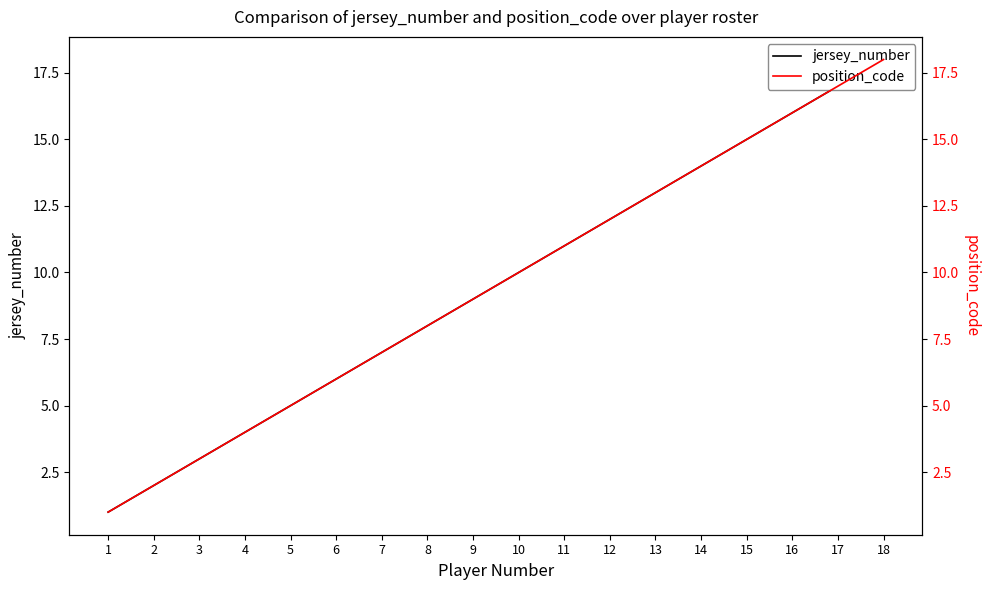

The value of jersey_number at 9 is 3. True or false?

False